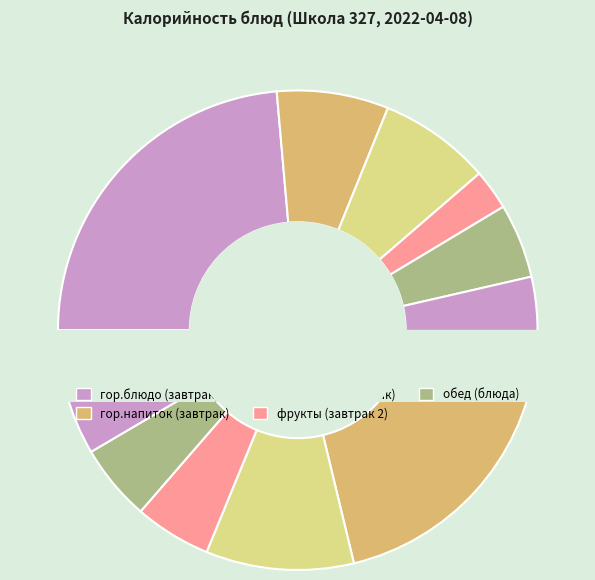

True or false: пудинг из творога с соусом клюквенным accounts for 24% of the total.

True